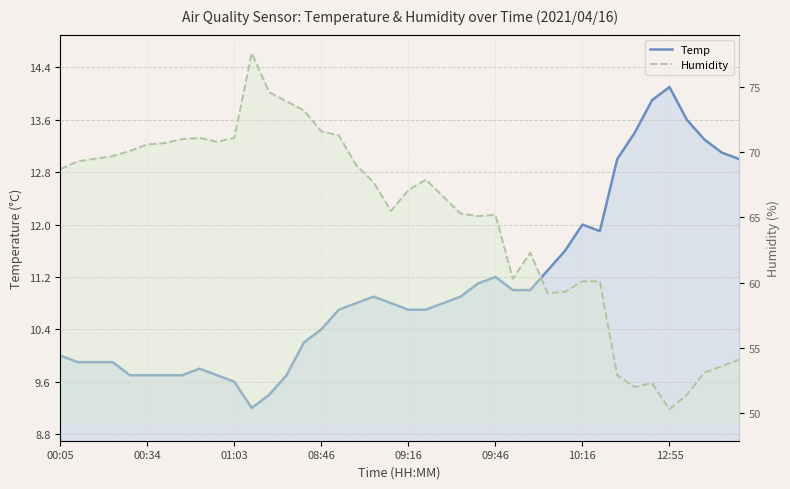

How many data points in Temp are less than 10?

13